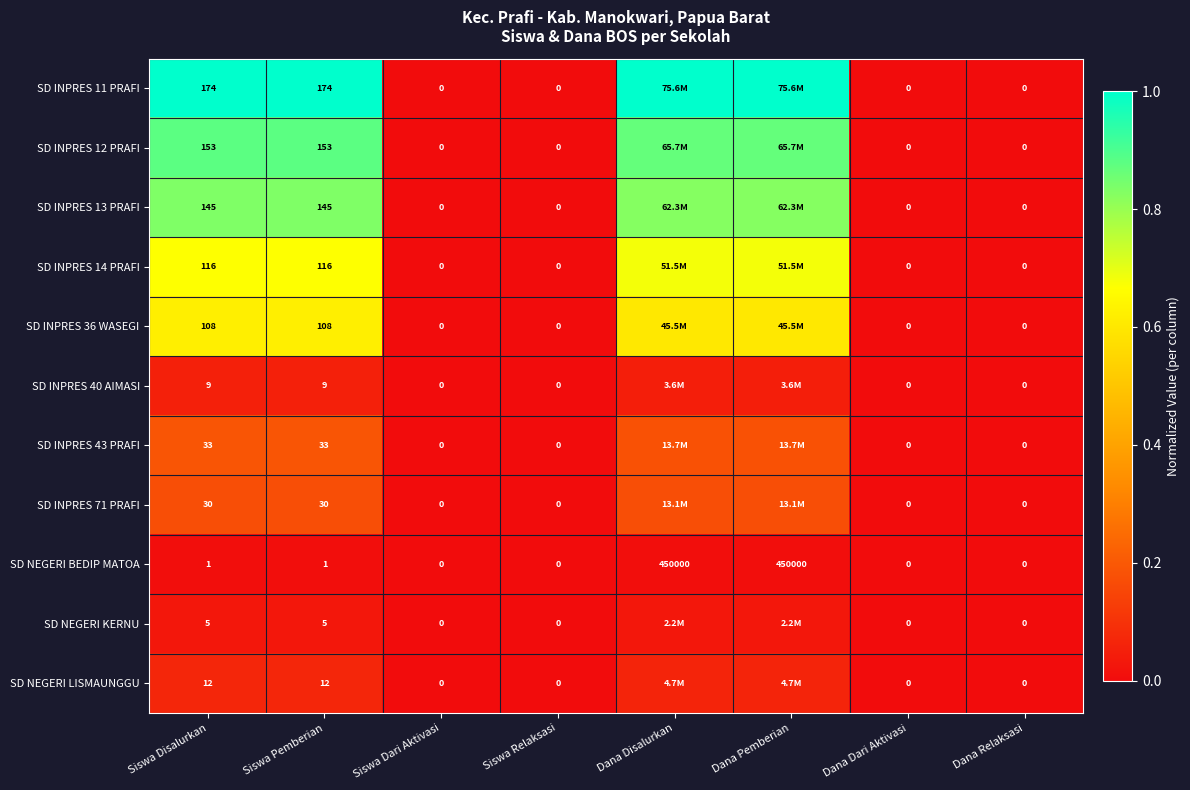

At which category is the sum across all series the highest?

Siswa Disalurkan